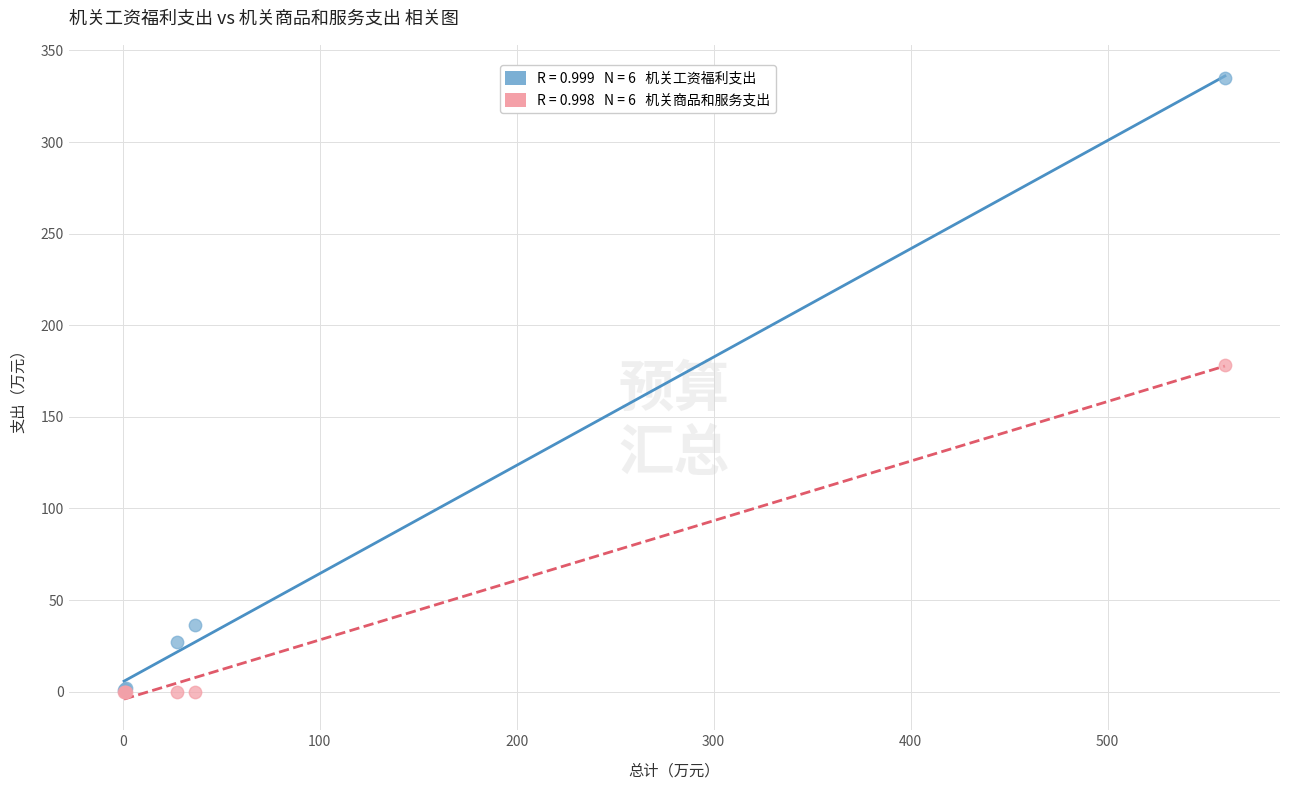

Across all series, what Y value is closest to 167?

178.5